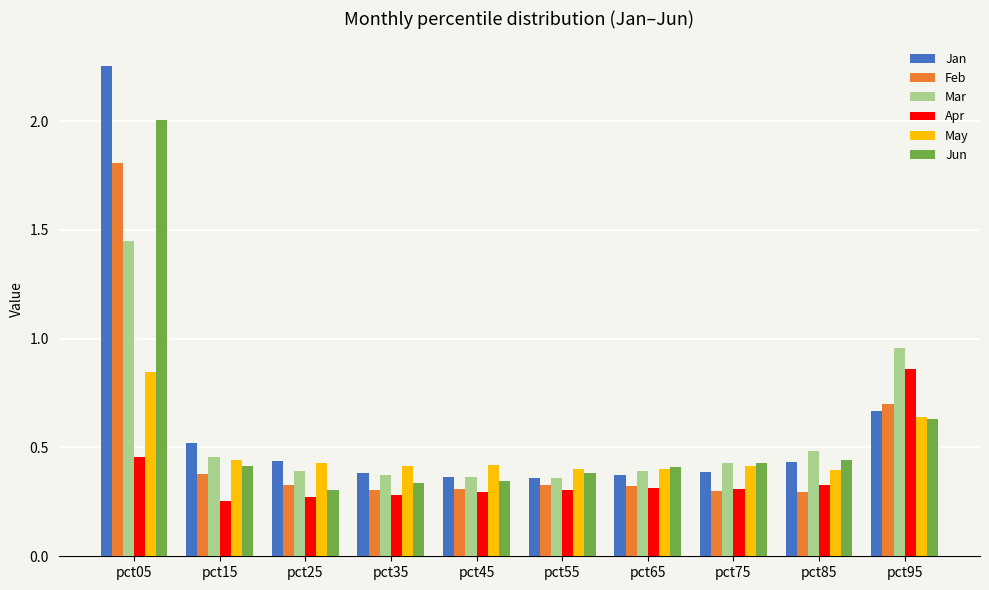

What is the difference between the highest and lowest values at pct65?

0.1